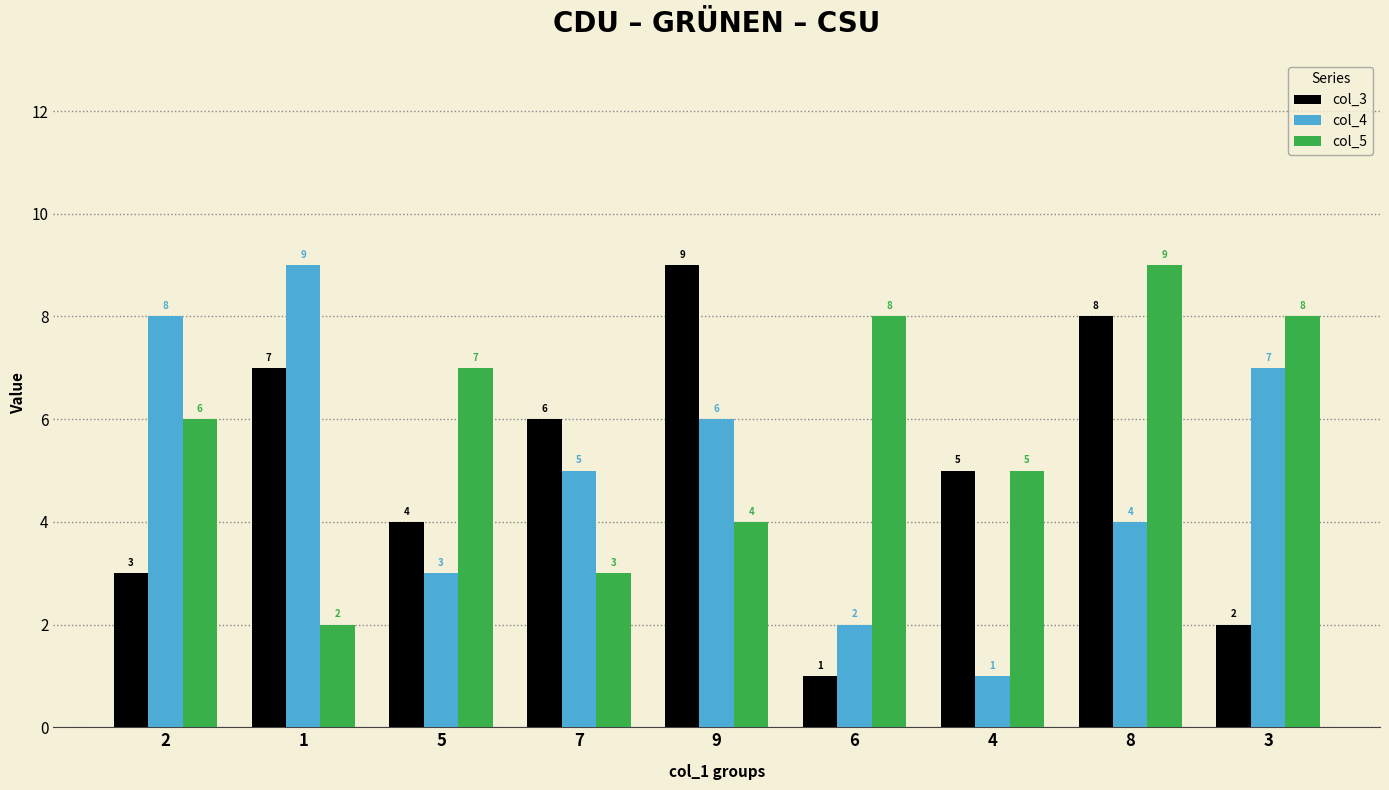

At which category is the sum across all series the highest?

8